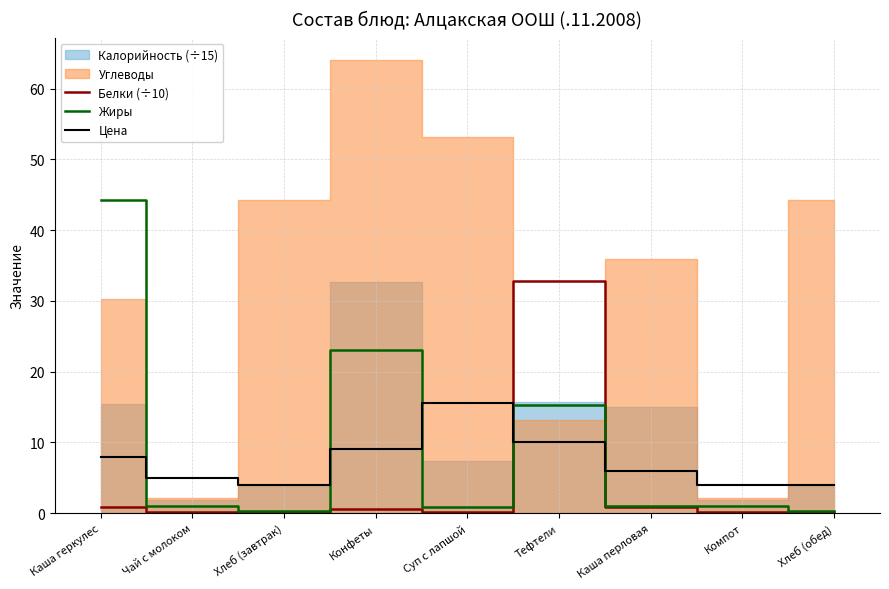

True or false: Цена has a value of 10.0 at Тефтели.

True